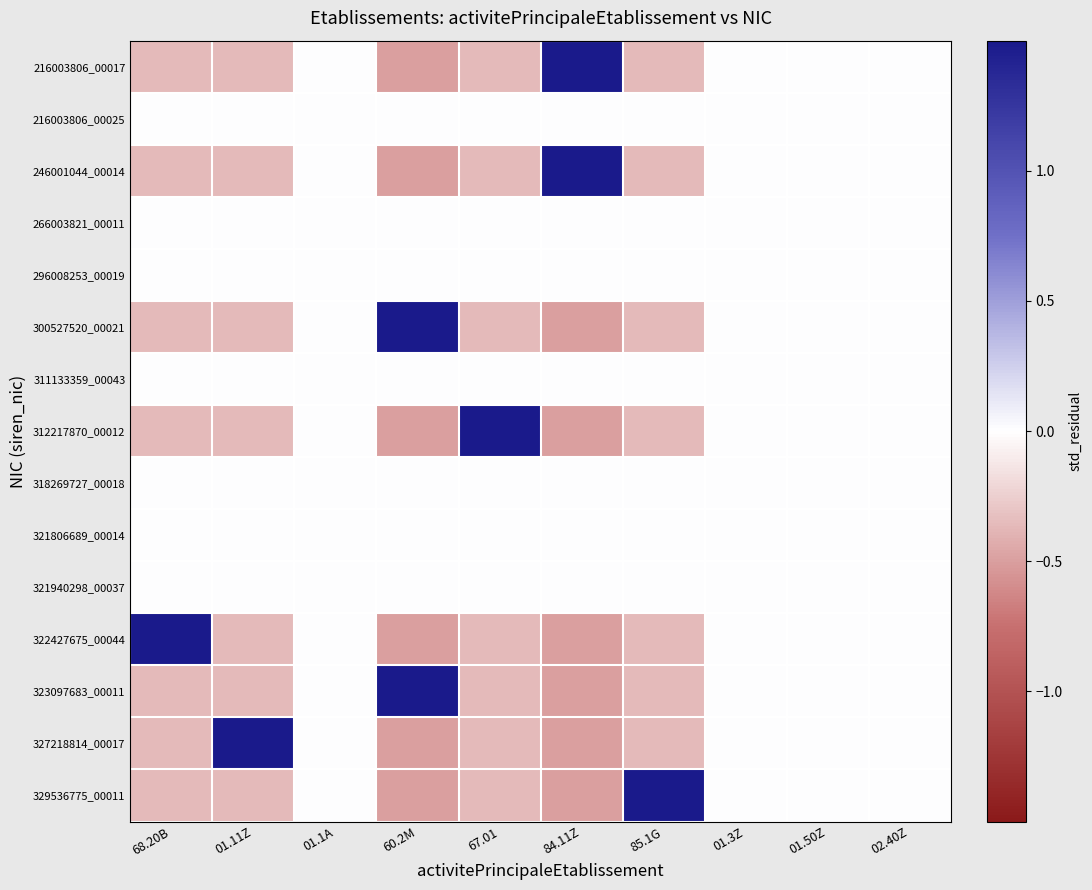

Reading left to right, transcribe all the data shown in this chart.

216003806_00017: 68.20B=-0.4	01.11Z=-0.4	01.1A=0.0	60.2M=-0.5	67.01=-0.4	84.11Z=1.5	85.1G=-0.4	01.3Z=0.0	01.50Z=0.0	02.40Z=0.0
216003806_00025: 68.20B=0.0	01.11Z=0.0	01.1A=0.0	60.2M=0.0	67.01=0.0	84.11Z=0.0	85.1G=0.0	01.3Z=0.0	01.50Z=0.0	02.40Z=0.0
246001044_00014: 68.20B=-0.4	01.11Z=-0.4	01.1A=0.0	60.2M=-0.5	67.01=-0.4	84.11Z=1.5	85.1G=-0.4	01.3Z=0.0	01.50Z=0.0	02.40Z=0.0
266003821_00011: 68.20B=0.0	01.11Z=0.0	01.1A=0.0	60.2M=0.0	67.01=0.0	84.11Z=0.0	85.1G=0.0	01.3Z=0.0	01.50Z=0.0	02.40Z=0.0
296008253_00019: 68.20B=0.0	01.11Z=0.0	01.1A=0.0	60.2M=0.0	67.01=0.0	84.11Z=0.0	85.1G=0.0	01.3Z=0.0	01.50Z=0.0	02.40Z=0.0
300527520_00021: 68.20B=-0.4	01.11Z=-0.4	01.1A=0.0	60.2M=1.5	67.01=-0.4	84.11Z=-0.5	85.1G=-0.4	01.3Z=0.0	01.50Z=0.0	02.40Z=0.0
311133359_00043: 68.20B=0.0	01.11Z=0.0	01.1A=0.0	60.2M=0.0	67.01=0.0	84.11Z=0.0	85.1G=0.0	01.3Z=0.0	01.50Z=0.0	02.40Z=0.0
312217870_00012: 68.20B=-0.4	01.11Z=-0.4	01.1A=0.0	60.2M=-0.5	67.01=2.5	84.11Z=-0.5	85.1G=-0.4	01.3Z=0.0	01.50Z=0.0	02.40Z=0.0
318269727_00018: 68.20B=0.0	01.11Z=0.0	01.1A=0.0	60.2M=0.0	67.01=0.0	84.11Z=0.0	85.1G=0.0	01.3Z=0.0	01.50Z=0.0	02.40Z=0.0
321806689_00014: 68.20B=0.0	01.11Z=0.0	01.1A=0.0	60.2M=0.0	67.01=0.0	84.11Z=0.0	85.1G=0.0	01.3Z=0.0	01.50Z=0.0	02.40Z=0.0
321940298_00037: 68.20B=0.0	01.11Z=0.0	01.1A=0.0	60.2M=0.0	67.01=0.0	84.11Z=0.0	85.1G=0.0	01.3Z=0.0	01.50Z=0.0	02.40Z=0.0
322427675_00044: 68.20B=2.5	01.11Z=-0.4	01.1A=0.0	60.2M=-0.5	67.01=-0.4	84.11Z=-0.5	85.1G=-0.4	01.3Z=0.0	01.50Z=0.0	02.40Z=0.0
323097683_00011: 68.20B=-0.4	01.11Z=-0.4	01.1A=0.0	60.2M=1.5	67.01=-0.4	84.11Z=-0.5	85.1G=-0.4	01.3Z=0.0	01.50Z=0.0	02.40Z=0.0
327218814_00017: 68.20B=-0.4	01.11Z=2.5	01.1A=0.0	60.2M=-0.5	67.01=-0.4	84.11Z=-0.5	85.1G=-0.4	01.3Z=0.0	01.50Z=0.0	02.40Z=0.0
329536775_00011: 68.20B=-0.4	01.11Z=-0.4	01.1A=0.0	60.2M=-0.5	67.01=-0.4	84.11Z=-0.5	85.1G=2.5	01.3Z=0.0	01.50Z=0.0	02.40Z=0.0